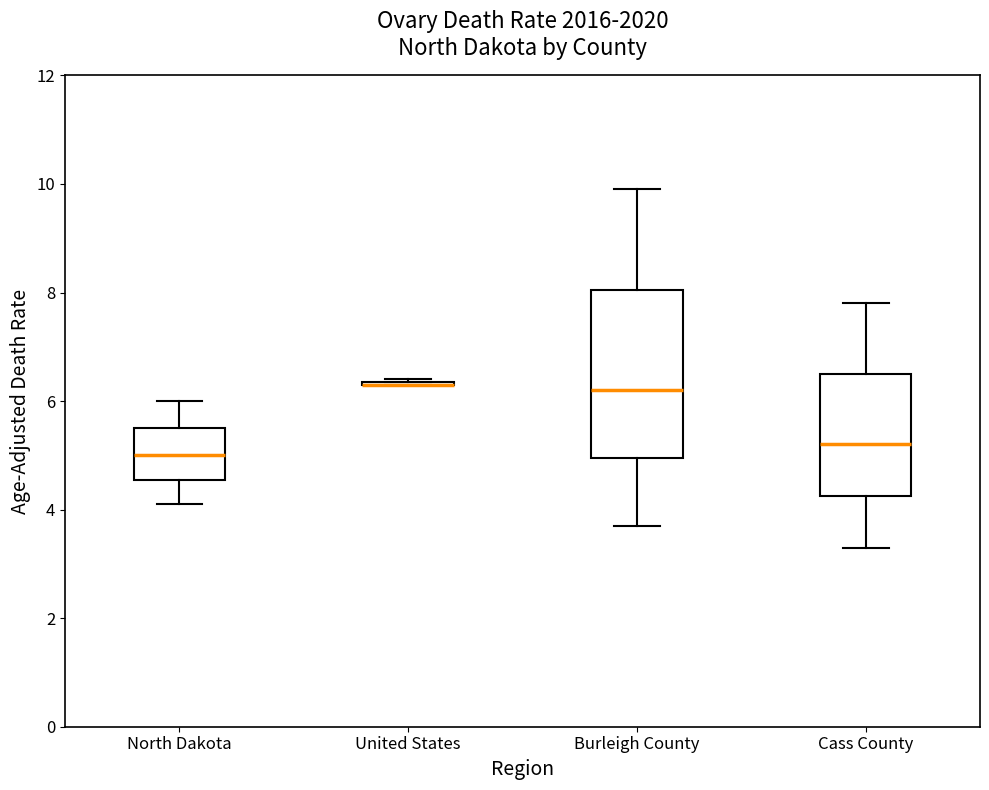

Where does the lower whisker of the box for North Dakota end on the y-axis? The values are not printed on the chart, so give them approximately, as read against the axis.

4.2